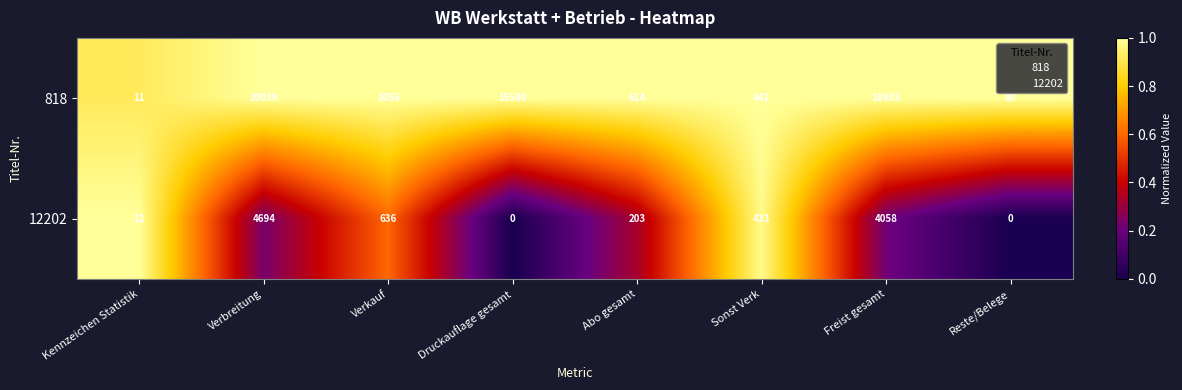

Rank the series at Verbreitung from lowest to highest value.

12202, 818